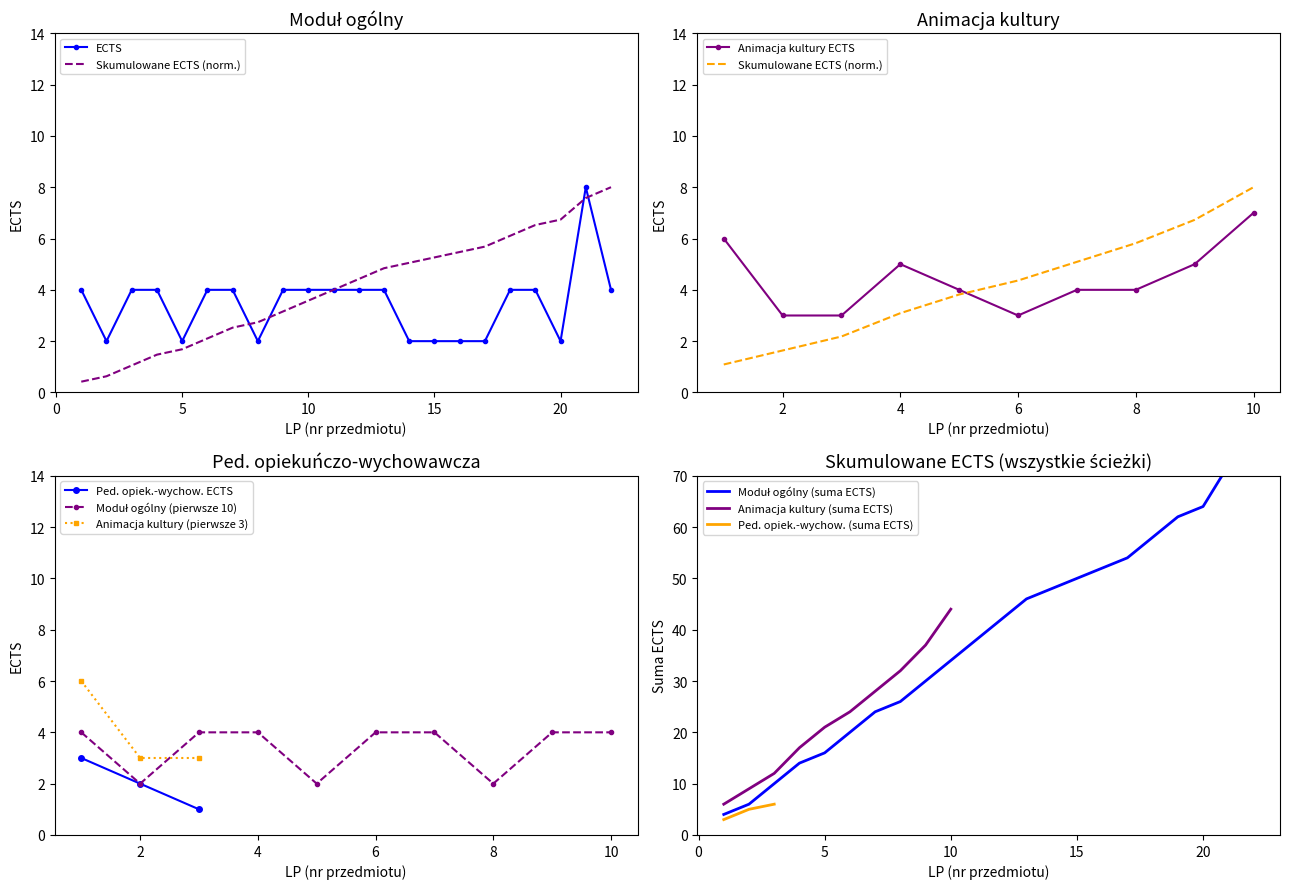

What is the lowest value of the Animacja kultury (suma ECTS) series?

6